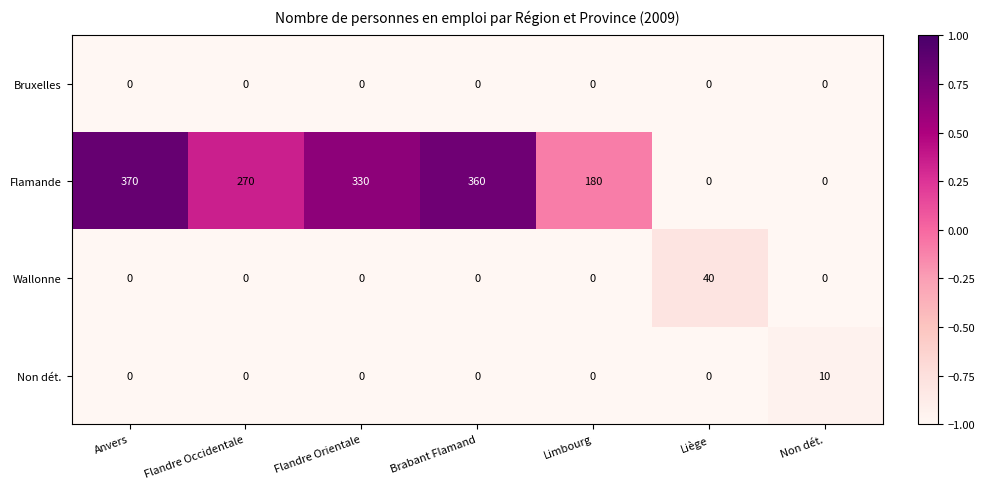

True or false: Non dét. has a value of -6 at Liège.

False